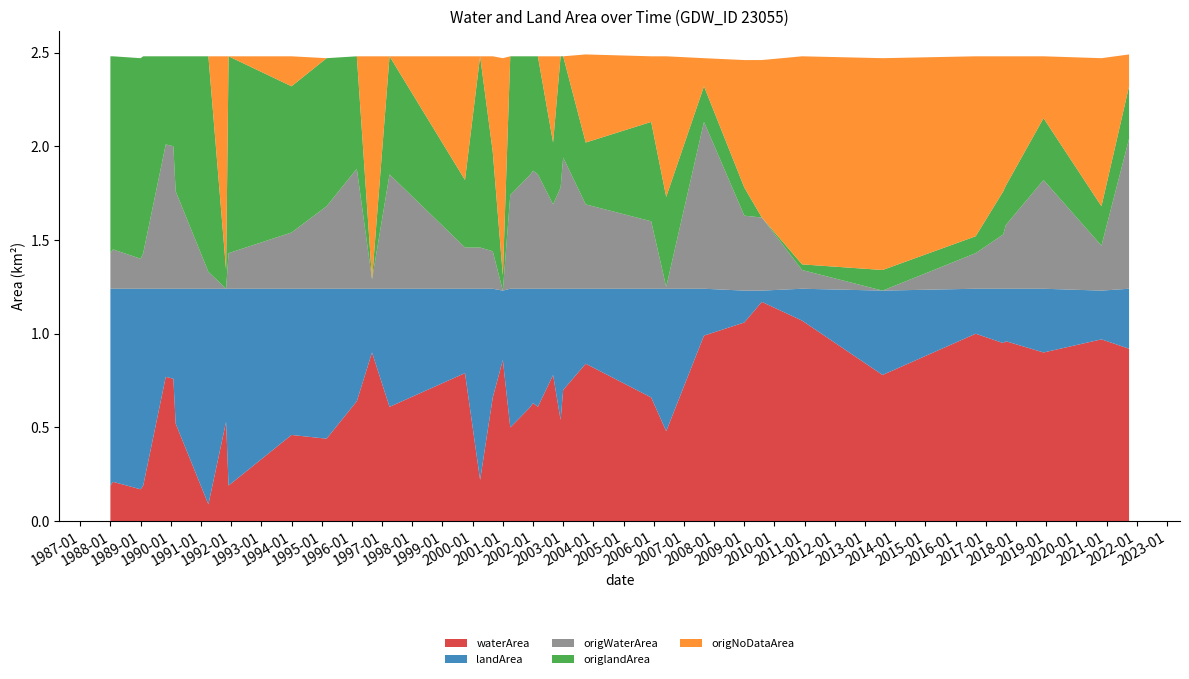

Reading left to right, what are all the values shown in this chart?

waterArea: 0.2	0.2	0.2	0.2	0.8	0.8	0.5	0.1	0.5	0.2	0.5	0.4	0.6	0.9	0.6	0.8	0.2	0.7	0.9	0.5	0.6	0.6	0.6	0.8	0.5	0.7	0.8	0.7	0.5	1.0	1.1	1.2	1.1	0.8	1.0	0.9	1.0	0.9	1.0	0.9
landArea: 1.1	1.0	1.1	1.1	0.5	0.5	0.7	1.1	0.7	1.1	0.8	0.8	0.6	0.3	0.6	0.5	1.0	0.6	0.4	0.7	0.6	0.6	0.6	0.5	0.7	0.5	0.4	0.6	0.8	0.2	0.2	0.1	0.2	0.5	0.2	0.3	0.3	0.3	0.3	0.3
origWaterArea: 0.2	0.2	0.2	0.2	0.8	0.8	0.5	0.1	0.0	0.2	0.3	0.4	0.6	0.1	0.6	0.2	0.2	0.2	0.0	0.5	0.6	0.6	0.6	0.5	0.5	0.7	0.5	0.4	0.0	0.9	0.4	0.4	0.1	0.0	0.2	0.3	0.3	0.6	0.2	0.8
origlandArea: 1.1	1.0	1.1	1.1	0.5	0.5	0.7	1.1	0.1	1.1	0.8	0.8	0.6	0.0	0.6	0.4	1.0	0.5	0.1	0.7	0.6	0.6	0.6	0.3	0.7	0.5	0.3	0.5	0.5	0.2	0.1	0.0	0.0	0.1	0.1	0.2	0.2	0.3	0.2	0.3
origNoDataArea: 0.0	0.0	0.0	0.0	0.0	0.0	0.0	0.0	1.1	0.0	0.2	0.0	0.0	1.2	0.0	0.7	0.0	0.5	1.2	0.0	0.0	0.0	0.0	0.5	0.0	0.0	0.5	0.3	0.8	0.1	0.7	0.8	1.1	1.1	1.0	0.7	0.7	0.3	0.8	0.2